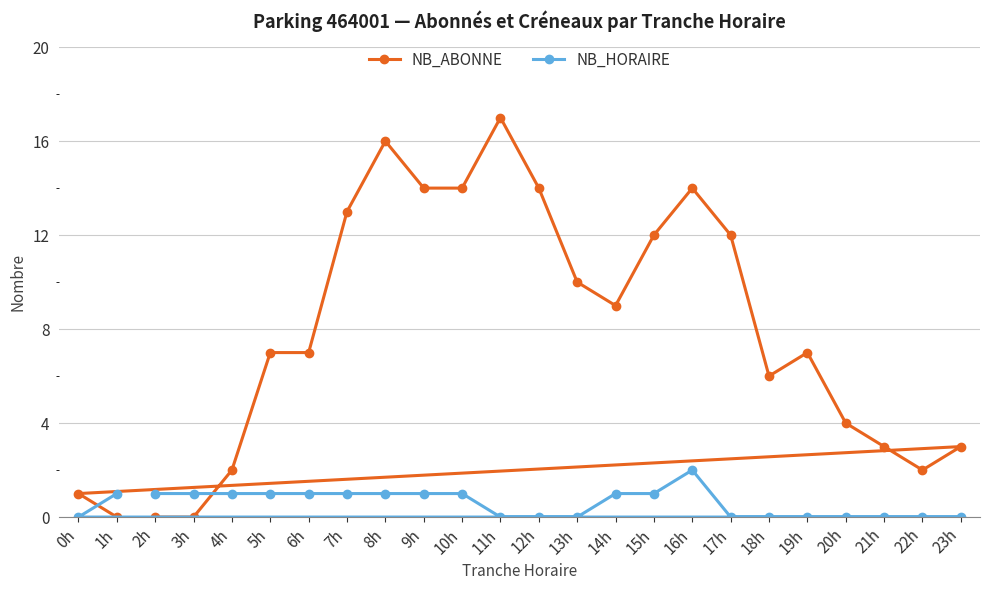

True or false: NB_HORAIRE and NB_ABONNE cross at least once.

True